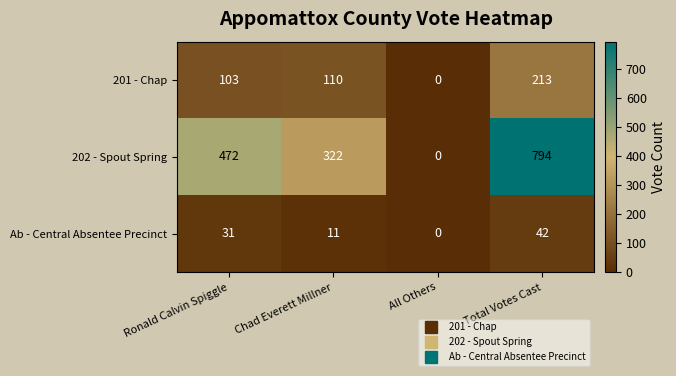

List the labels in order of 201 - Chap value, largest first.

Total Votes Cast, Chad Everett Millner, Ronald Calvin Spiggle, All Others